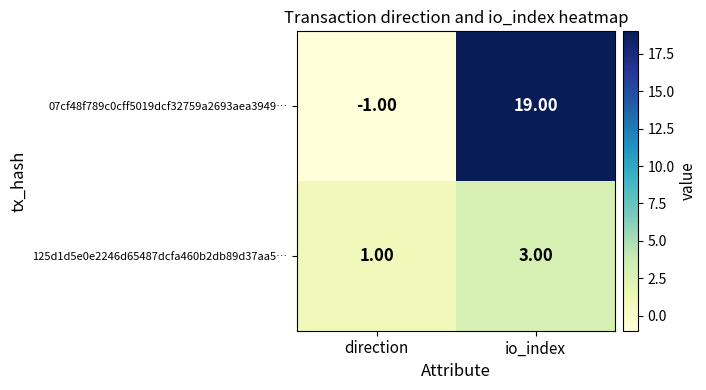

Where is 125d1d5e0e2246d65487dcfa460b2db89d37aa5… nearest to the value 2?

direction